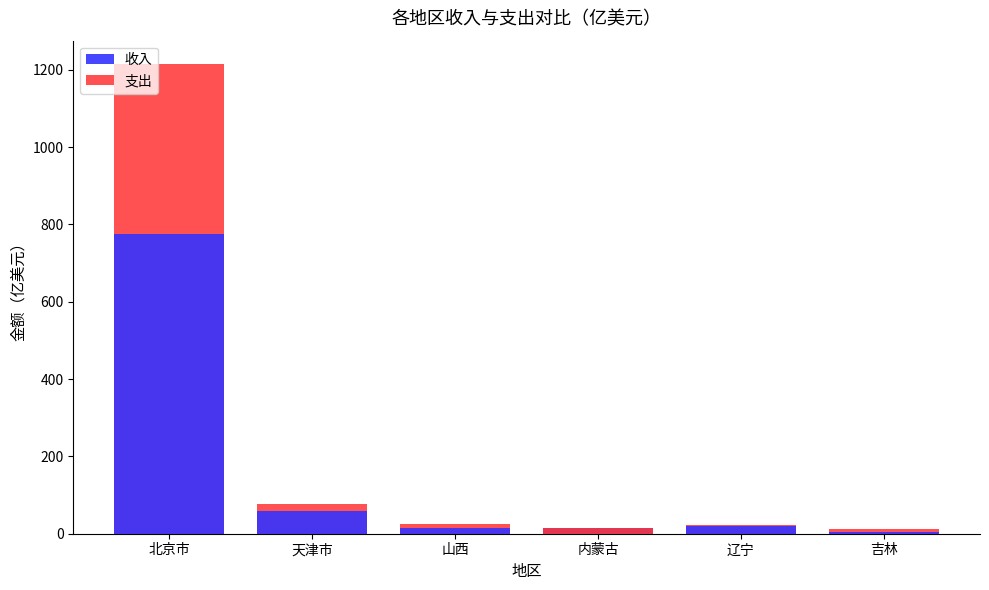

What is the spread (max minus min) of values at 辽宁?

1.7